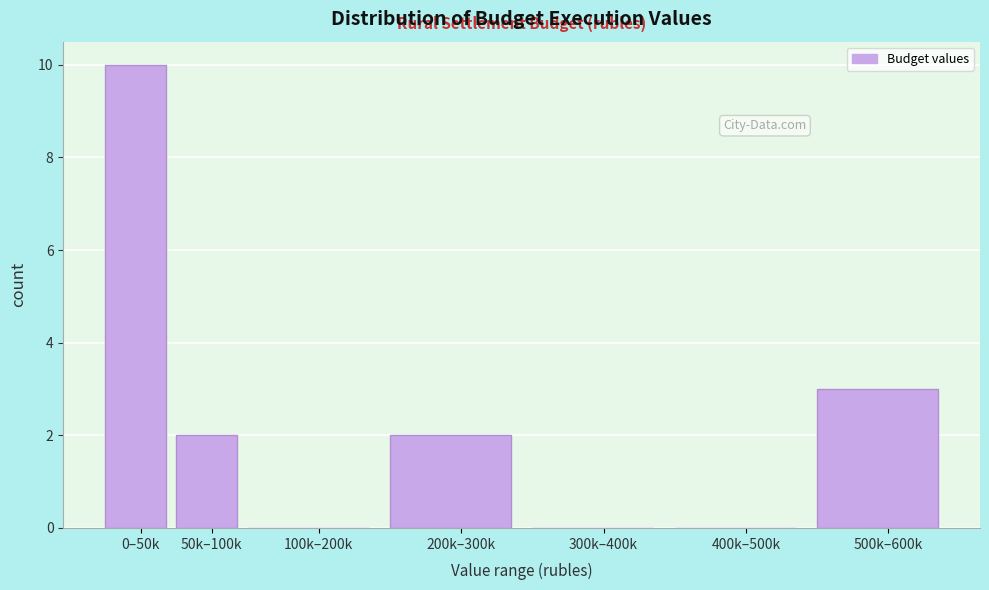

Reading left to right, extract all data points from this chart.

0–50k=10	50k–100k=2	100k–200k=0	200k–300k=2	300k–400k=0	400k–500k=0	500k–600k=3